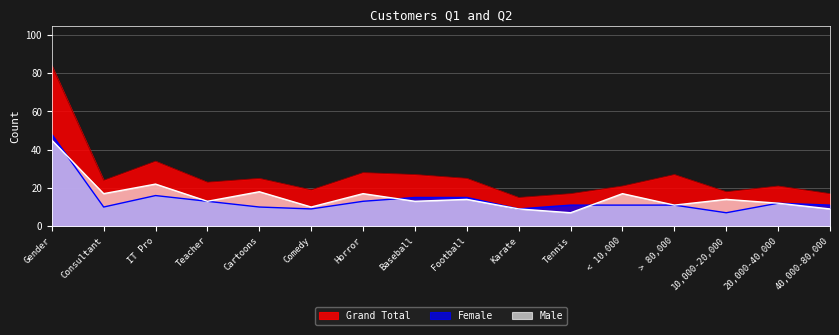

Which series has the largest total across all categories?

Grand Total